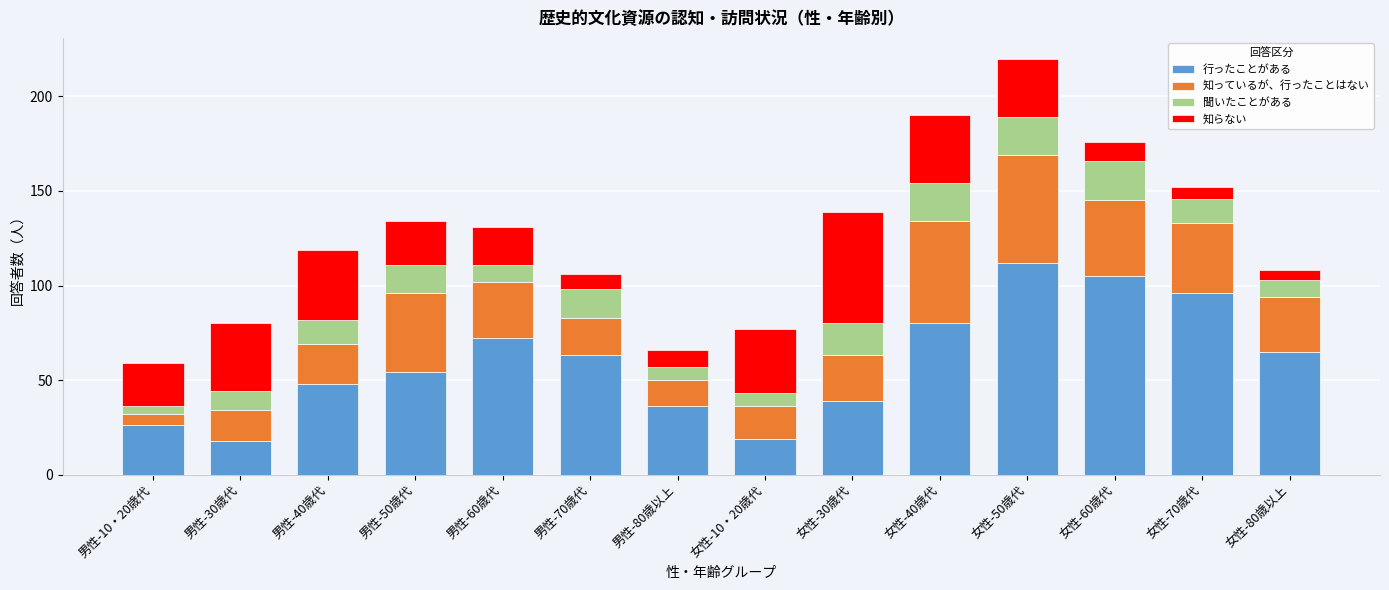

True or false: 行ったことがある has a value of 7 at 女性-10・20歳代.

False